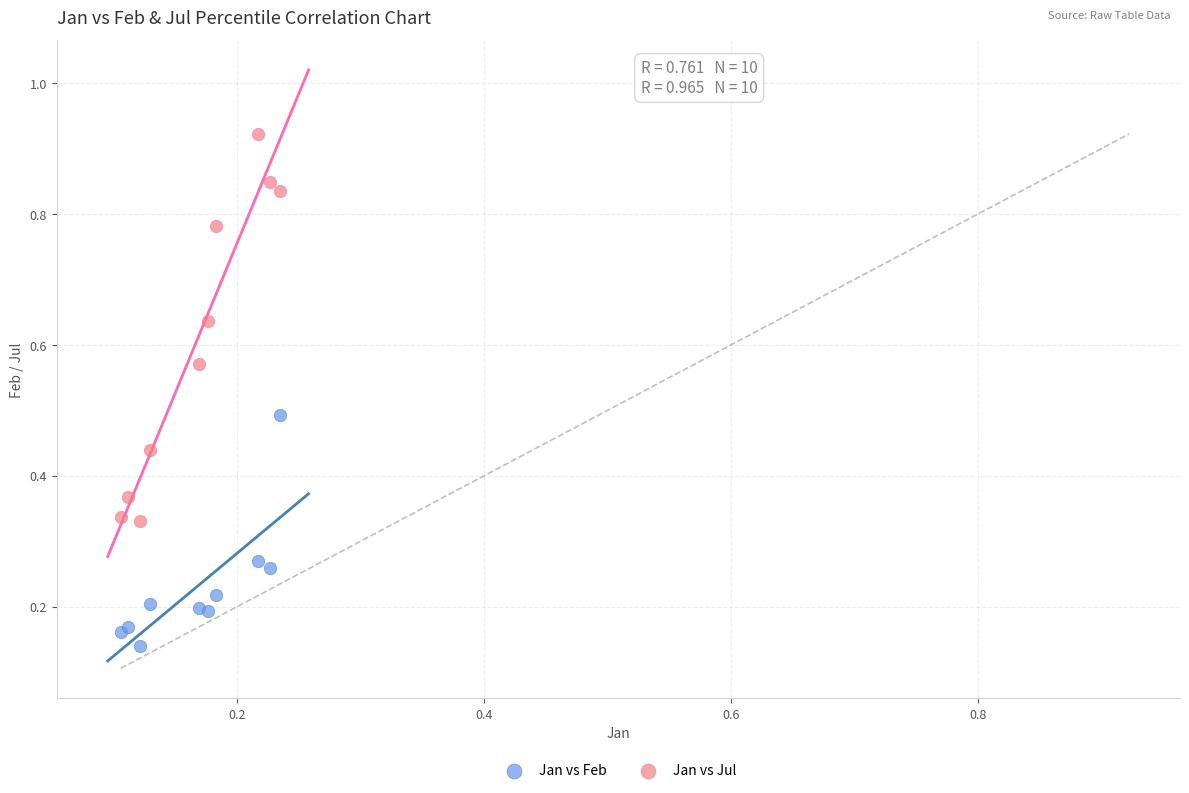

Which series contains the highest Y value?

Jan vs Jul